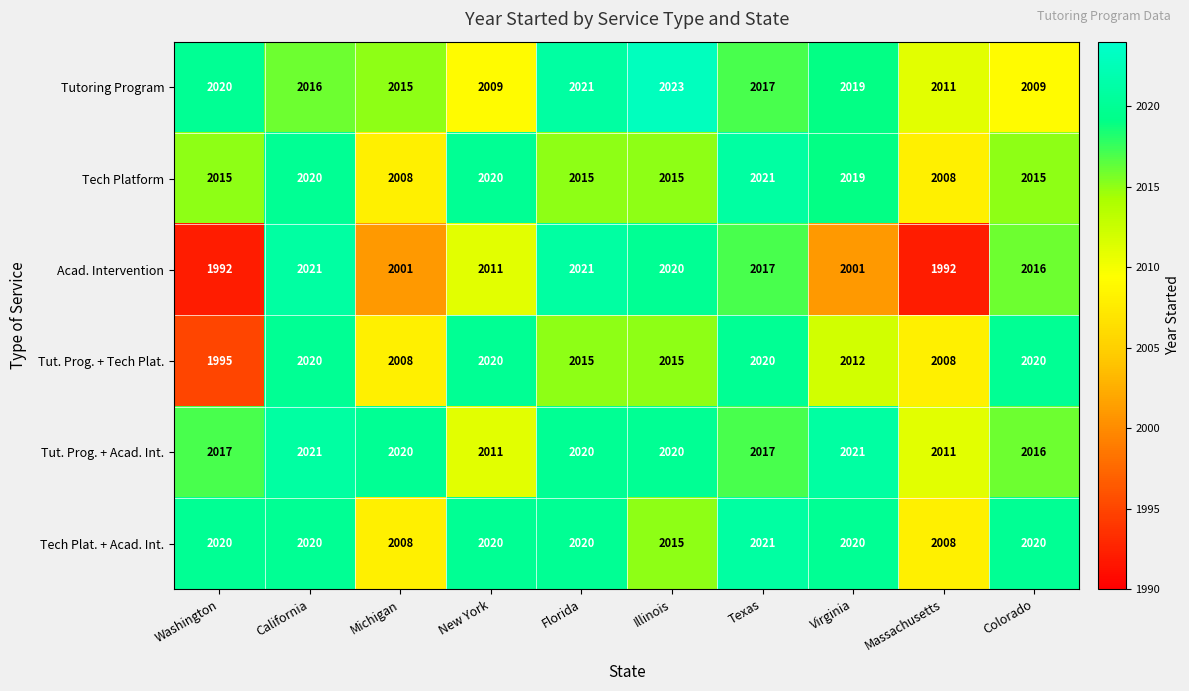

What is the greatest value displayed?

2023